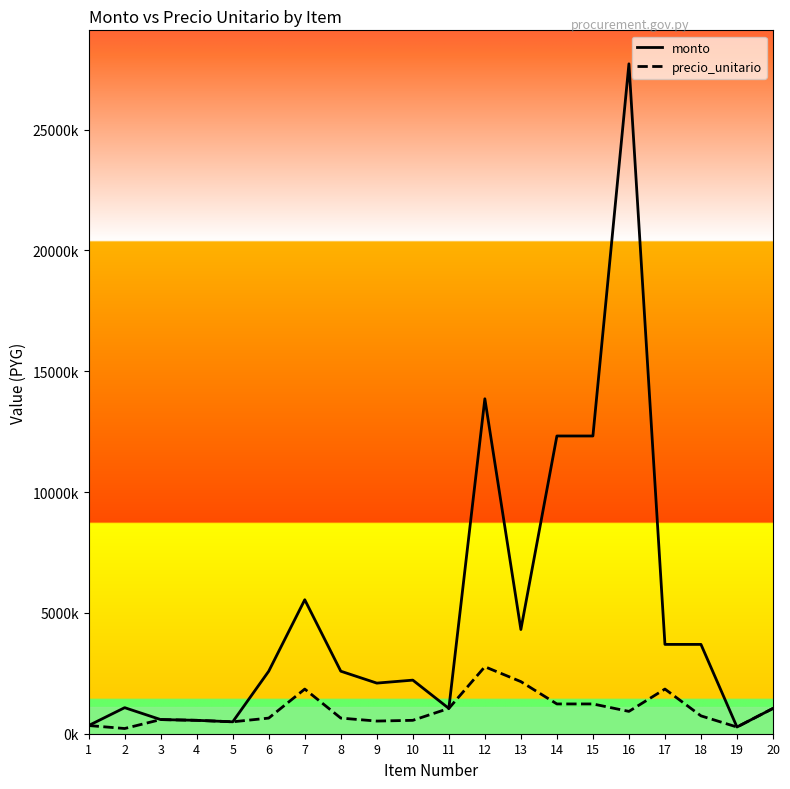

What are all the series names shown in the legend?

monto, precio_unitario